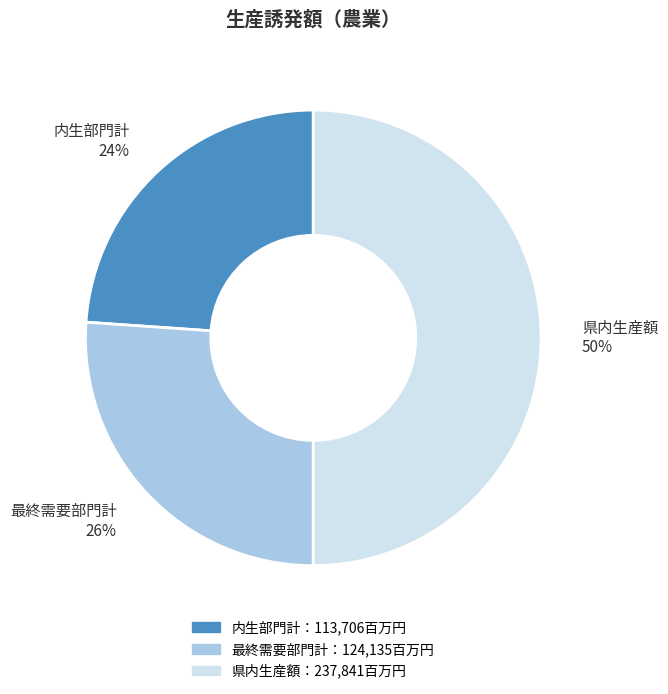

What percentage is the 最終需要部門計 slice, to the nearest percent?

26%